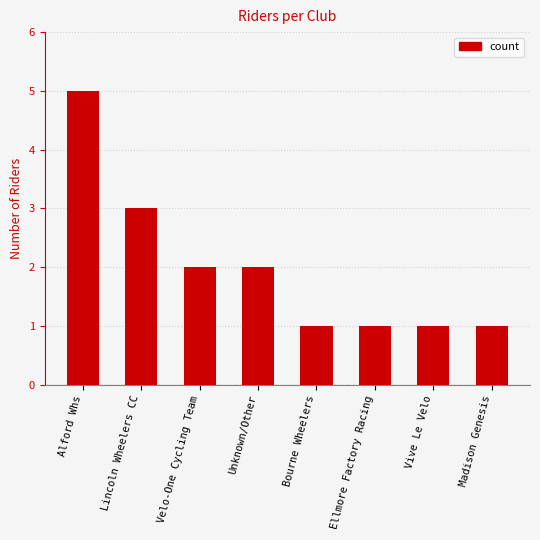

What is the approximate value at Lincoln Wheelers CC?

3